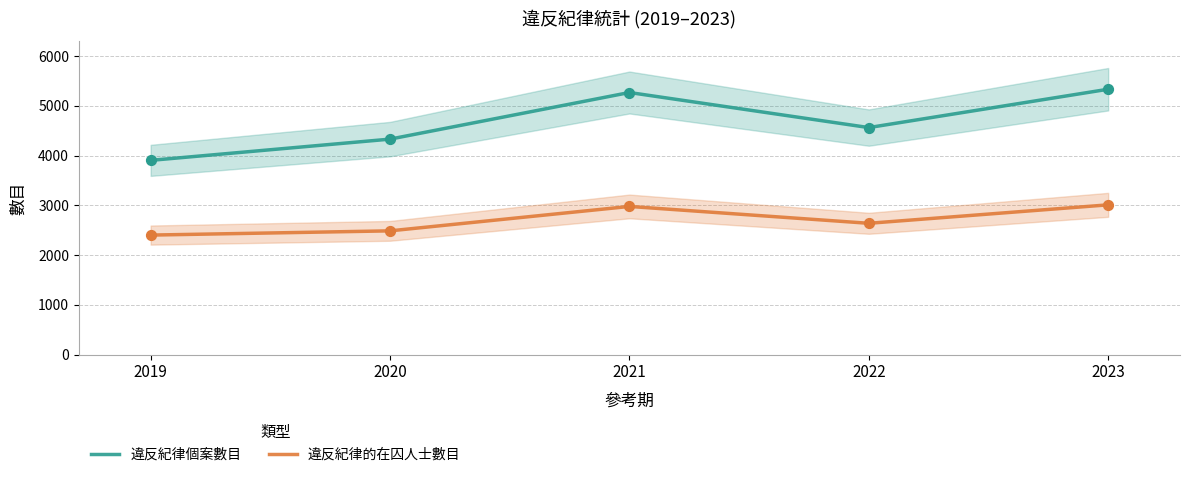

What is the total value across all series at 2020?

6820